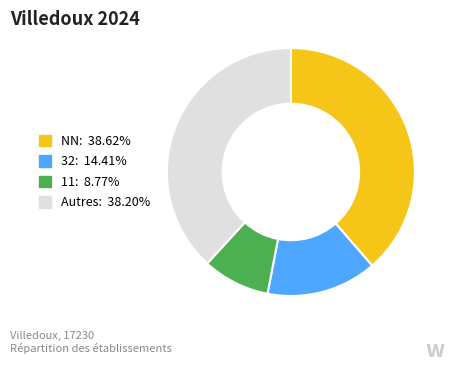

Is there any slice that represents more than half of the pie?

No